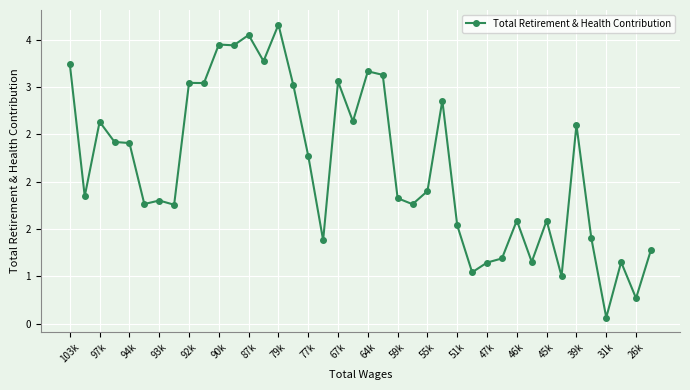

True or false: the data has more than 1 interior local peaks.

True